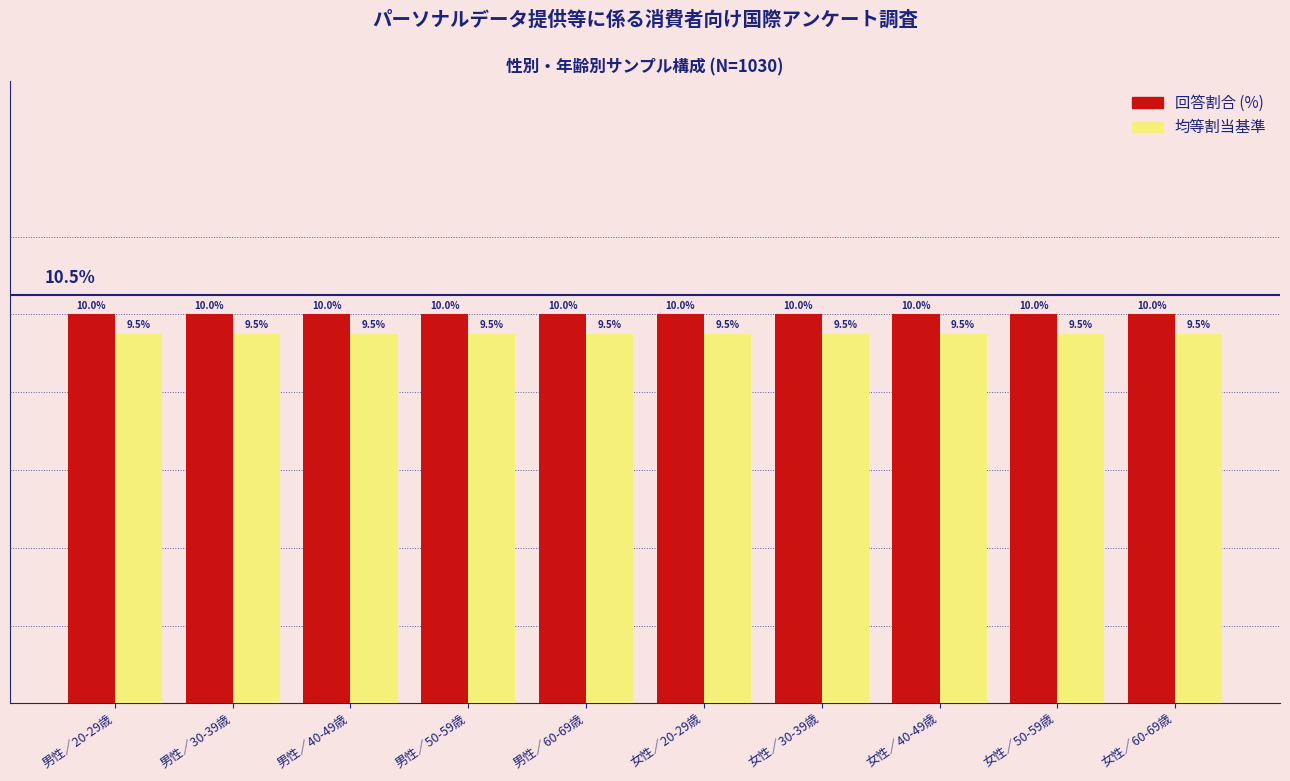

Which series has the largest total across all categories?

回答割合 (%)